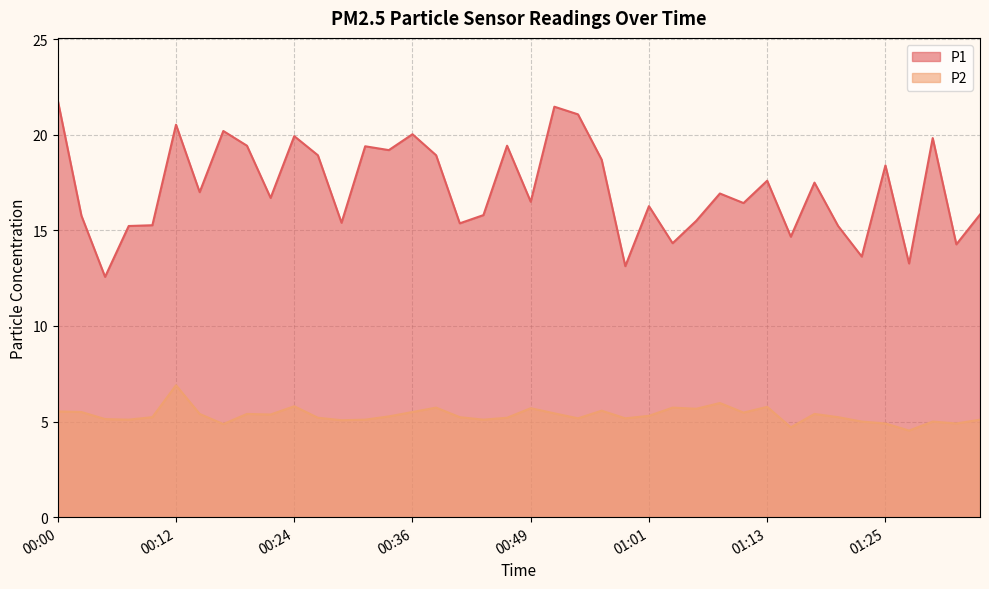

Which category has the highest value in the P1 series?

00:00